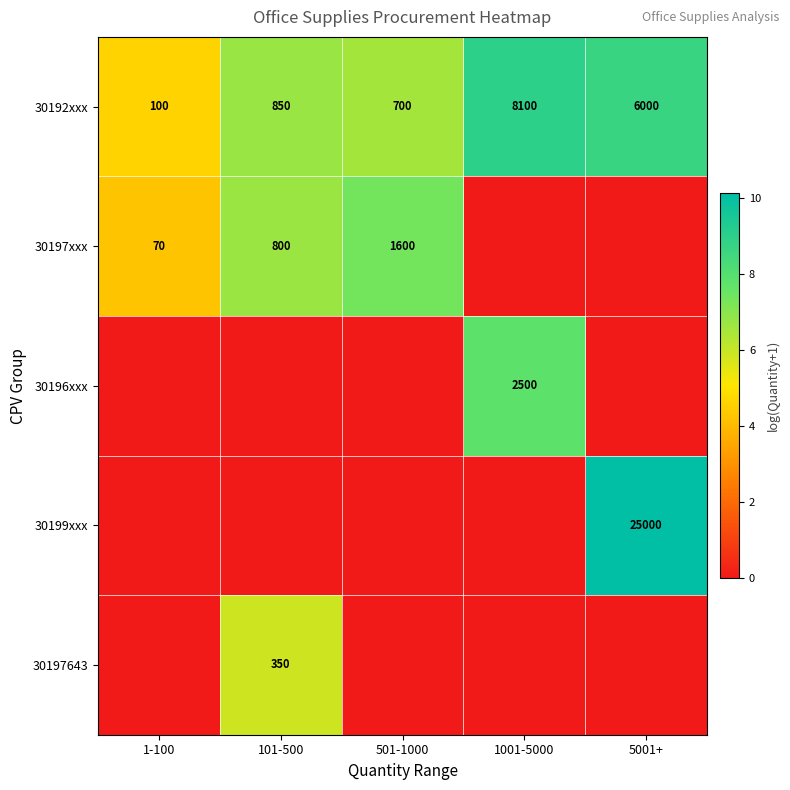

Count the number of data series in this chart.

5